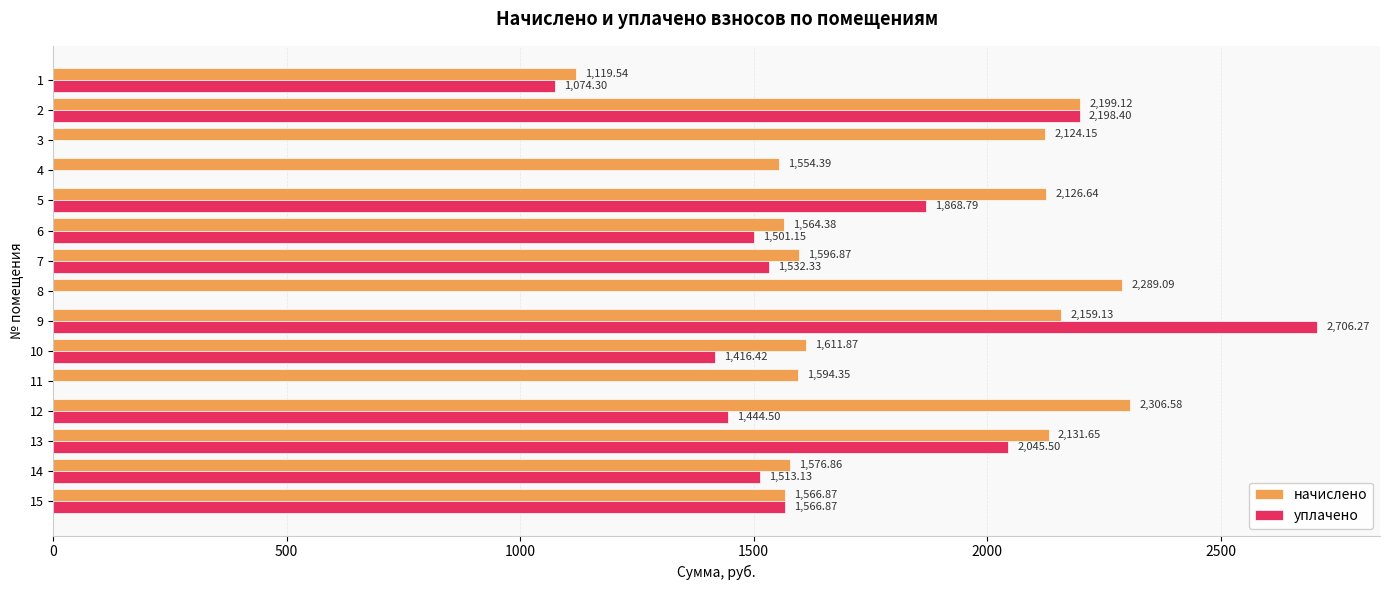

Read the уплачено value at 12.

1444.5